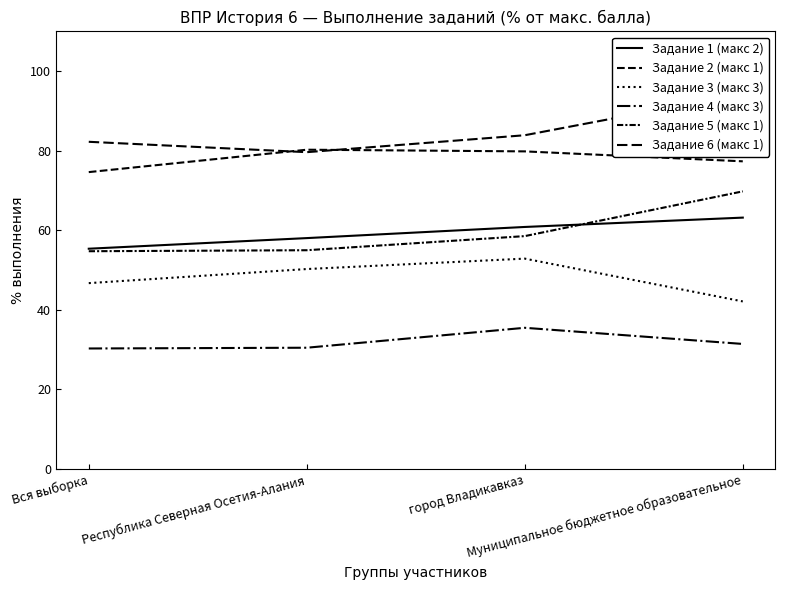

True or false: Задание 1 (макс 2) has more than 1 points higher than both neighbors.

False